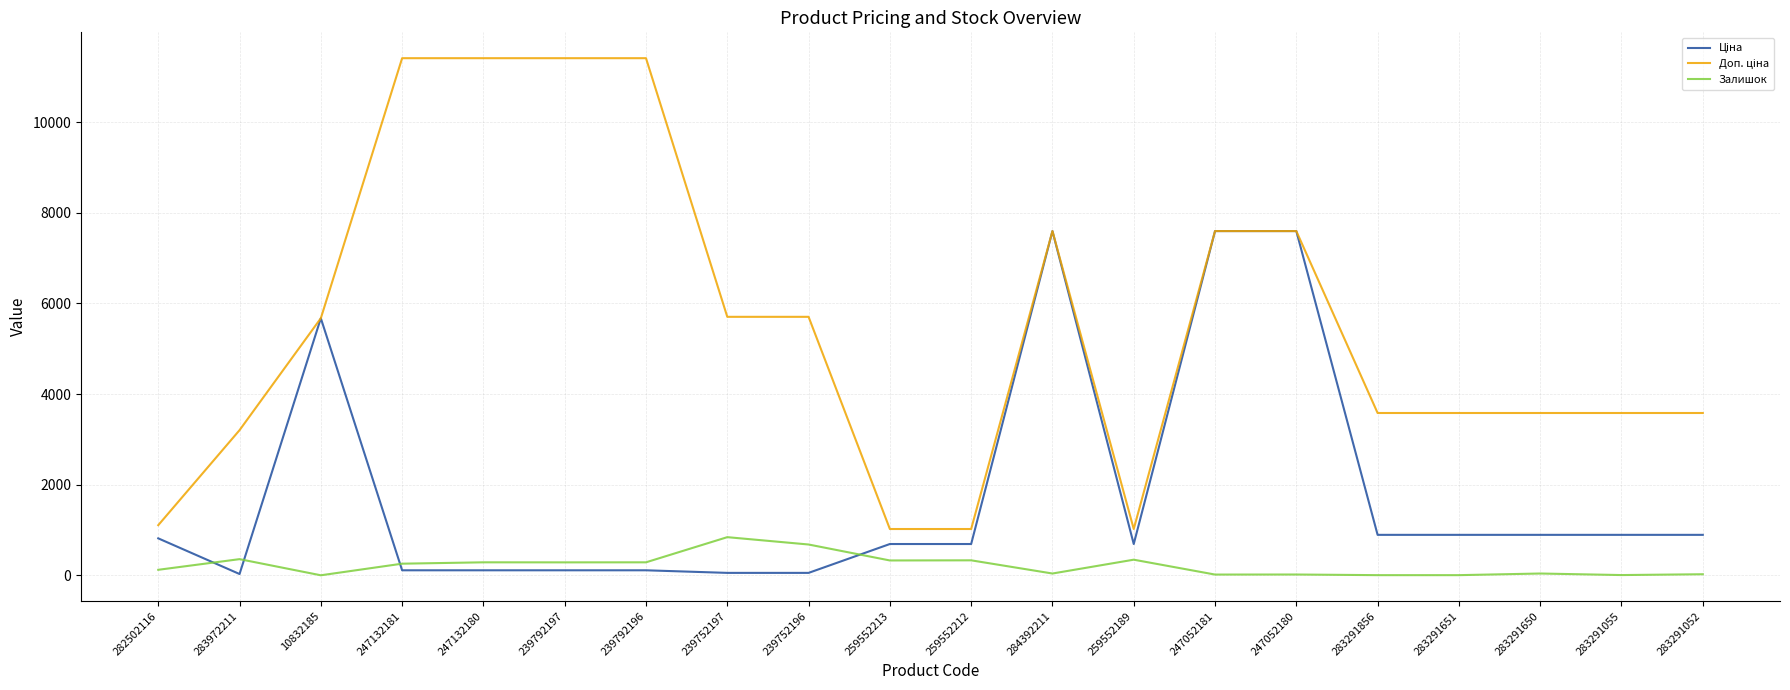

Does the chart display data point markers on the line(s)?

No